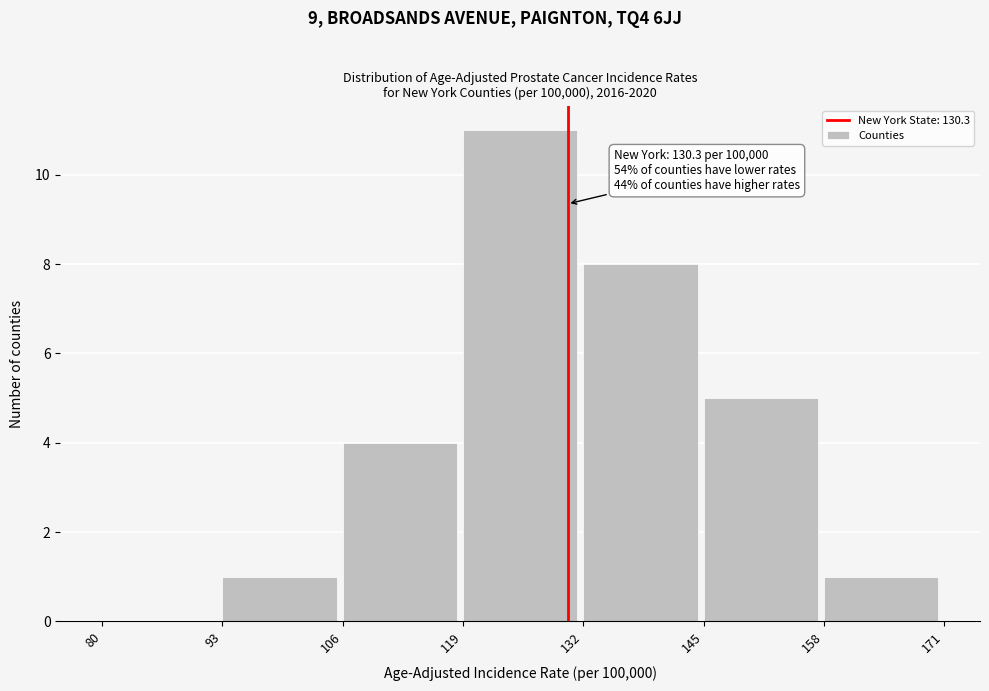

Over which range of the x-axis is the bar tallest?

119 to 132